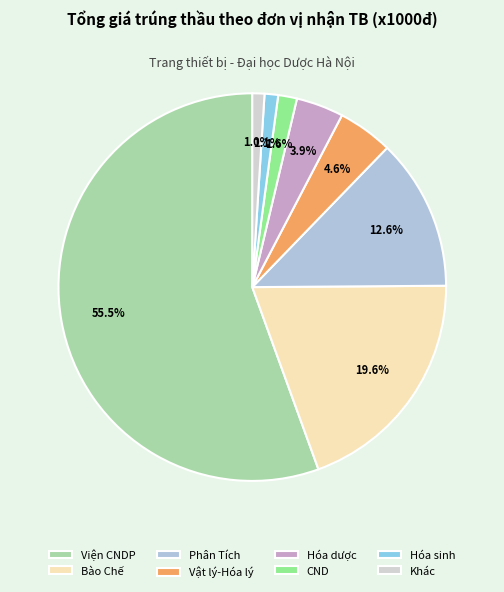

Is there any slice that represents more than half of the pie?

Yes